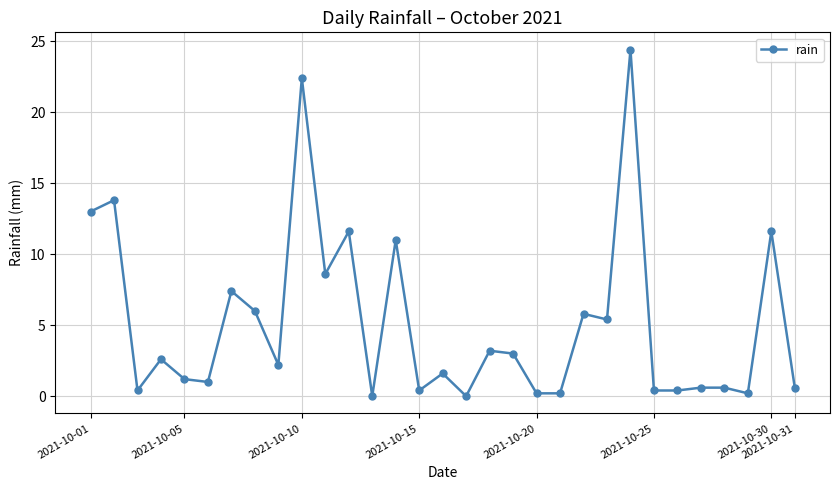

What is the maximum value shown in the chart?

24.4